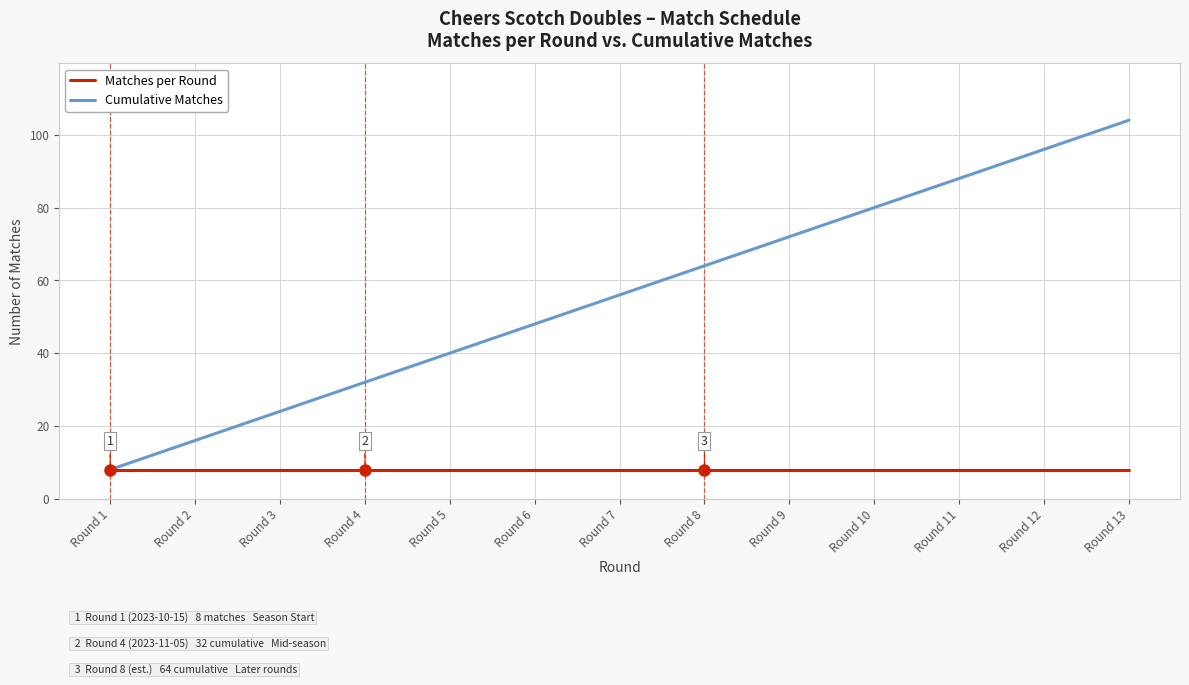

At which label does Cumulative Matches reach its minimum?

Round 1